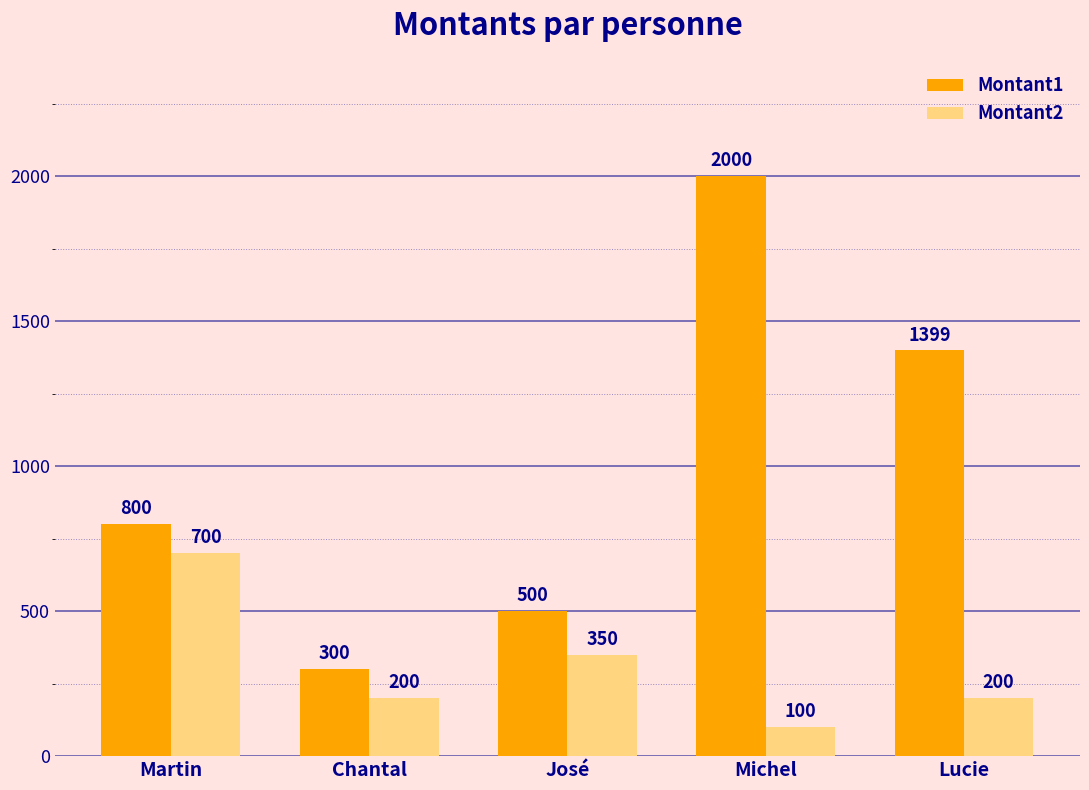

Count the Montant1 values in the range 500 to 1399.

3